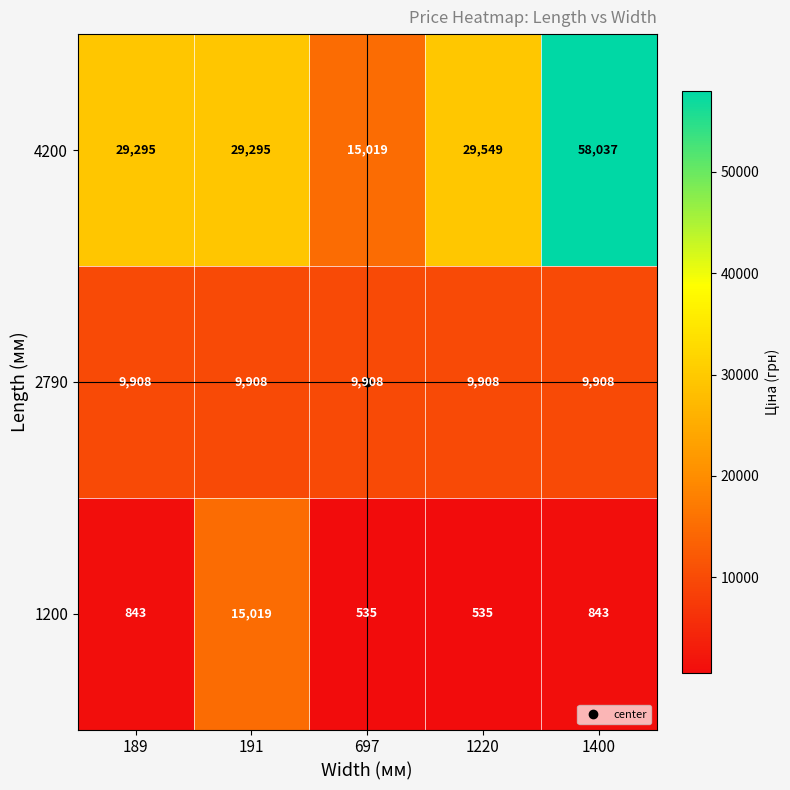

What is the minimum value shown in the chart?

535